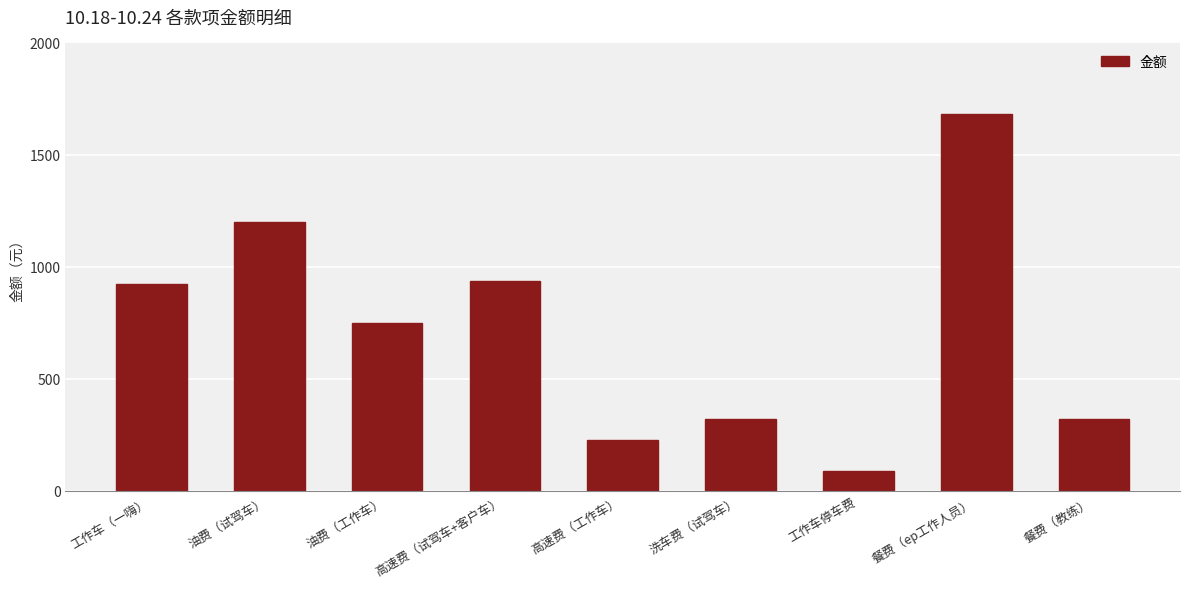

The chart shows a value of 920.0 at 工作车（一嗨）. True or false?

True